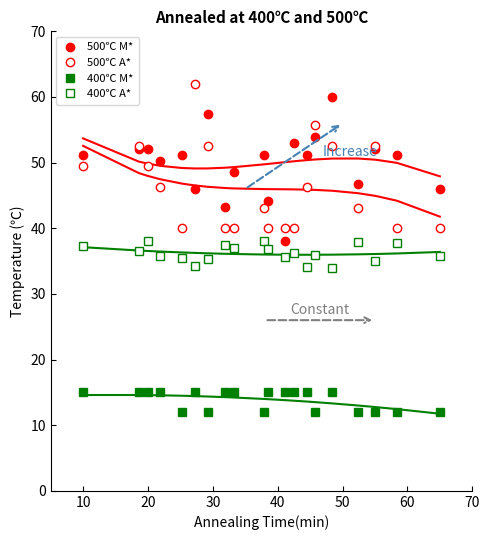

What are all the series names shown in the legend?

500℃ M*, 500℃ A*, 400℃ M*, 400℃ A*